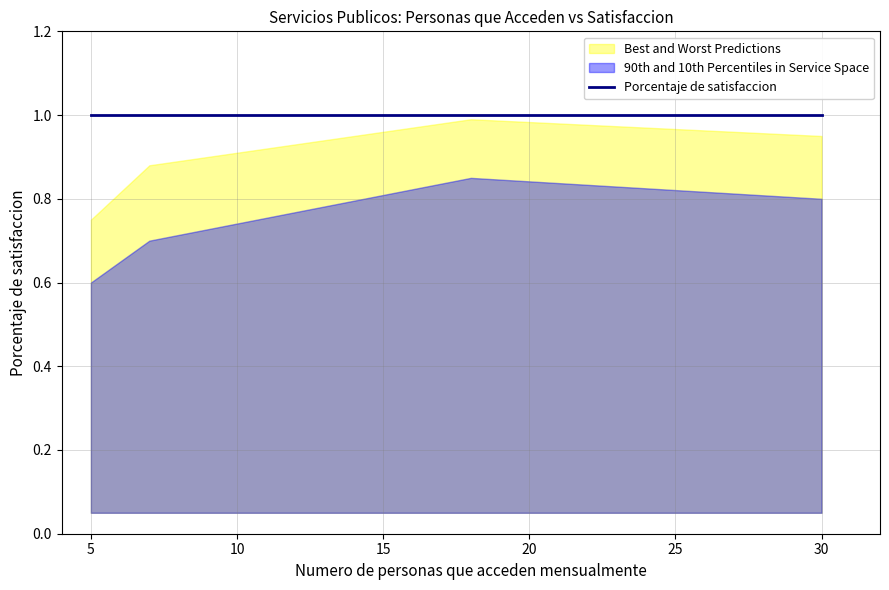

True or false: Best and Worst Predictions has a value of 0.4 at CERTIFICADOS DE PROMOCION.

False